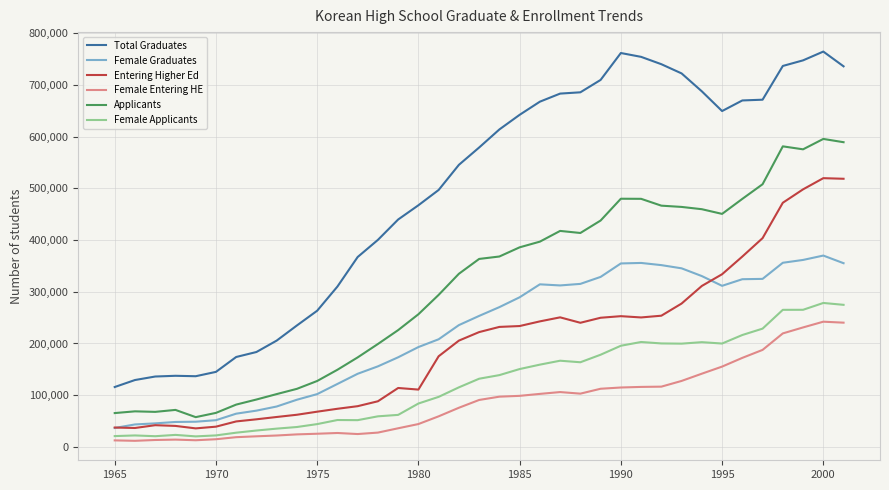

Which series has the largest total across all categories?

Total Graduates